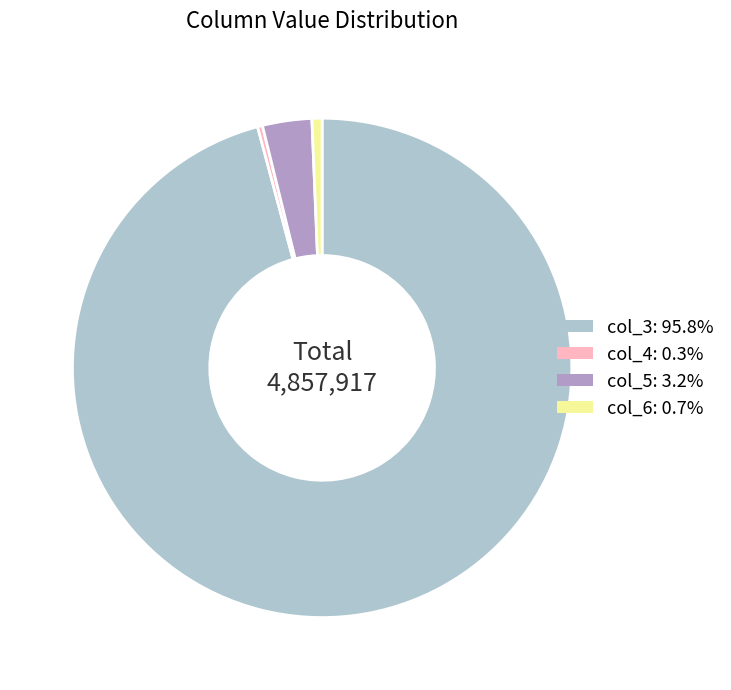

Between col_4 and col_5, which is larger?

col_5